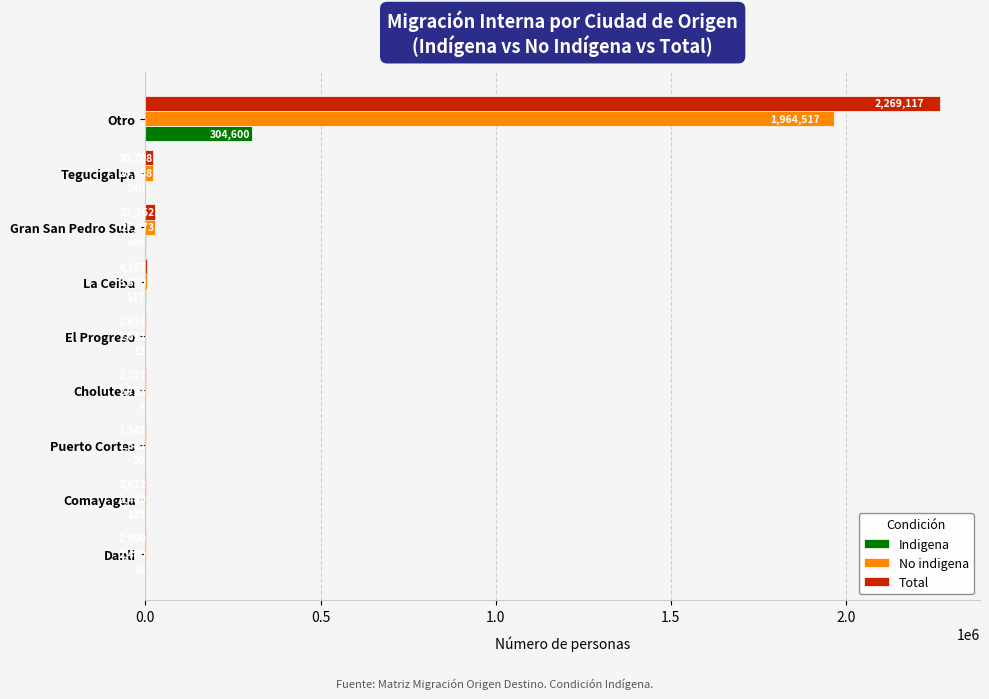

The value of No indigena at Otro is 1964517. True or false?

True